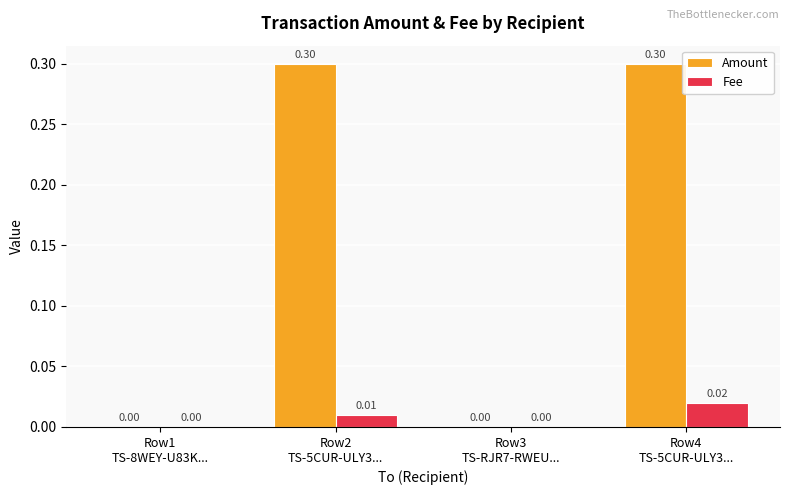

Which series has the largest total across all categories?

Amount